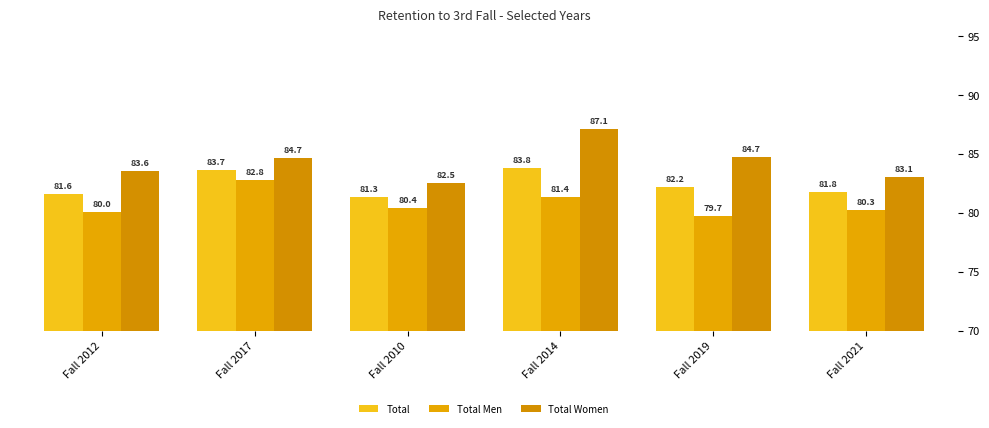

At how many categories does at least one series exceed 82?

6